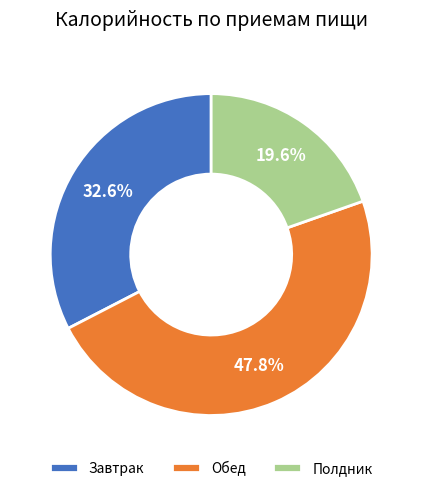

Rank the categories by value from highest to lowest.

Обед, Завтрак, Полдник